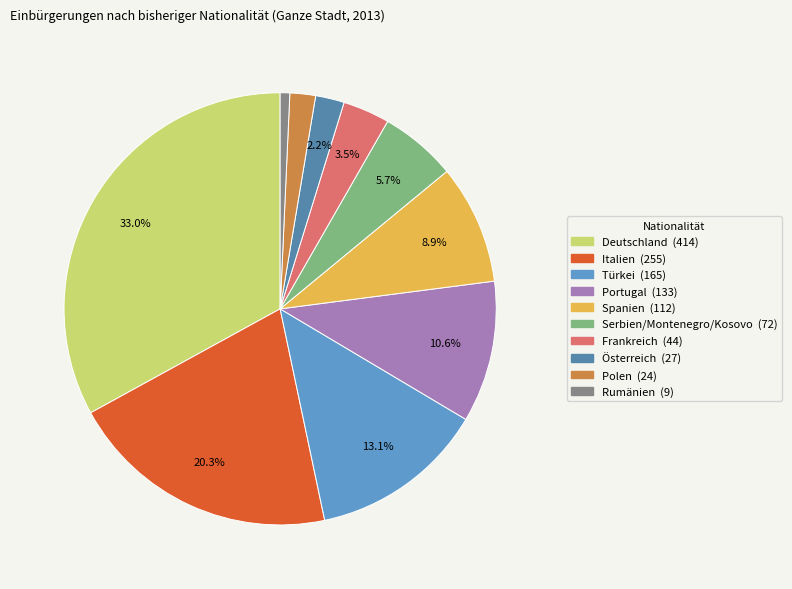

True or false: Italien accounts for 20% of the total.

True